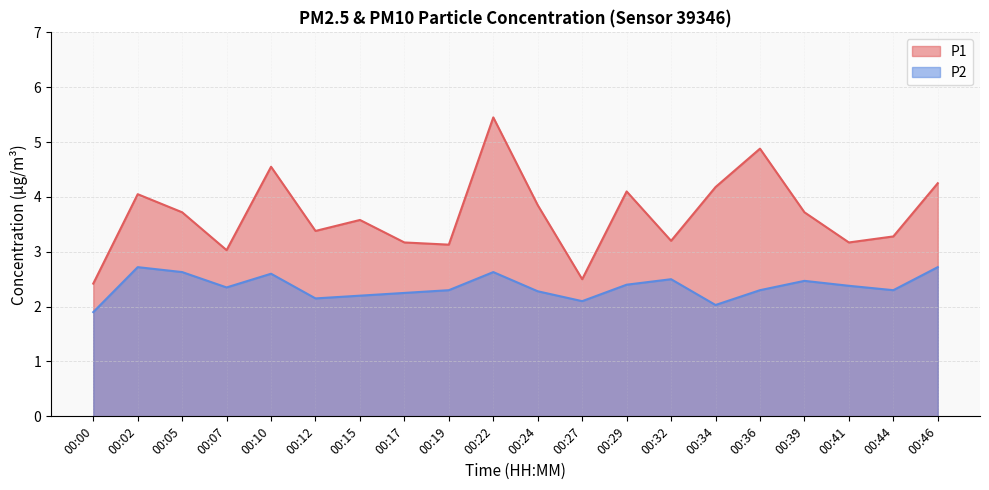

The P1 series shows 7.8 at 00:10. True or false?

False